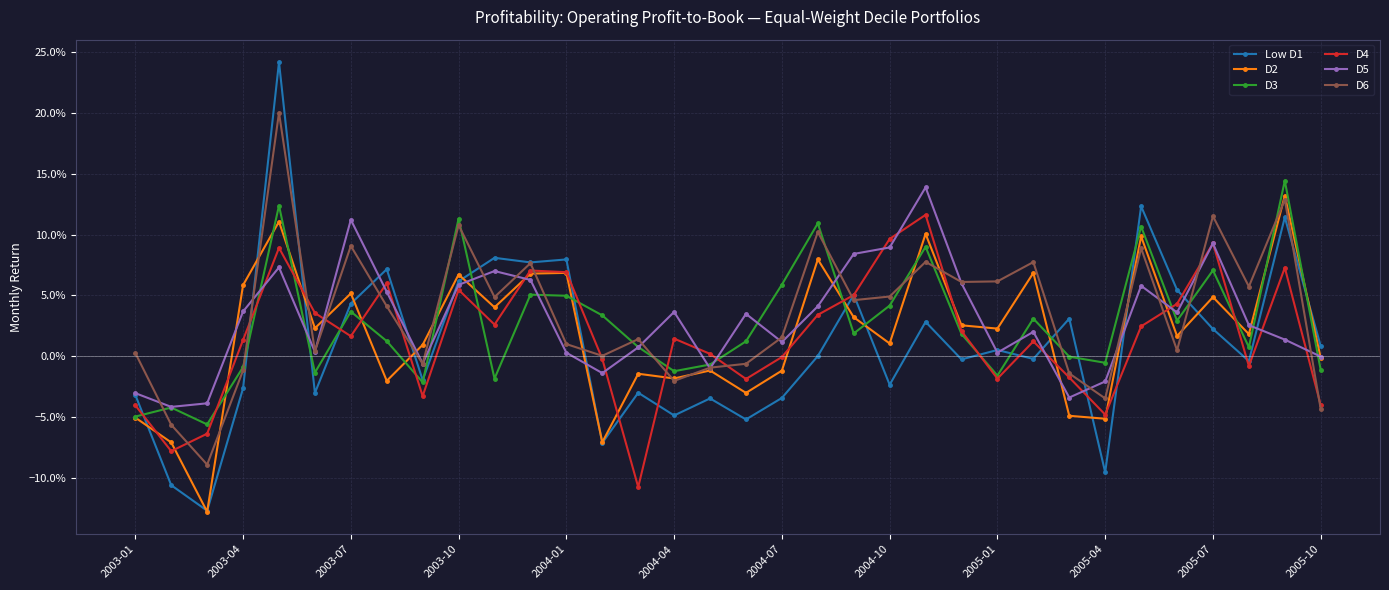

Is this an area chart (filled region under the line)?

No